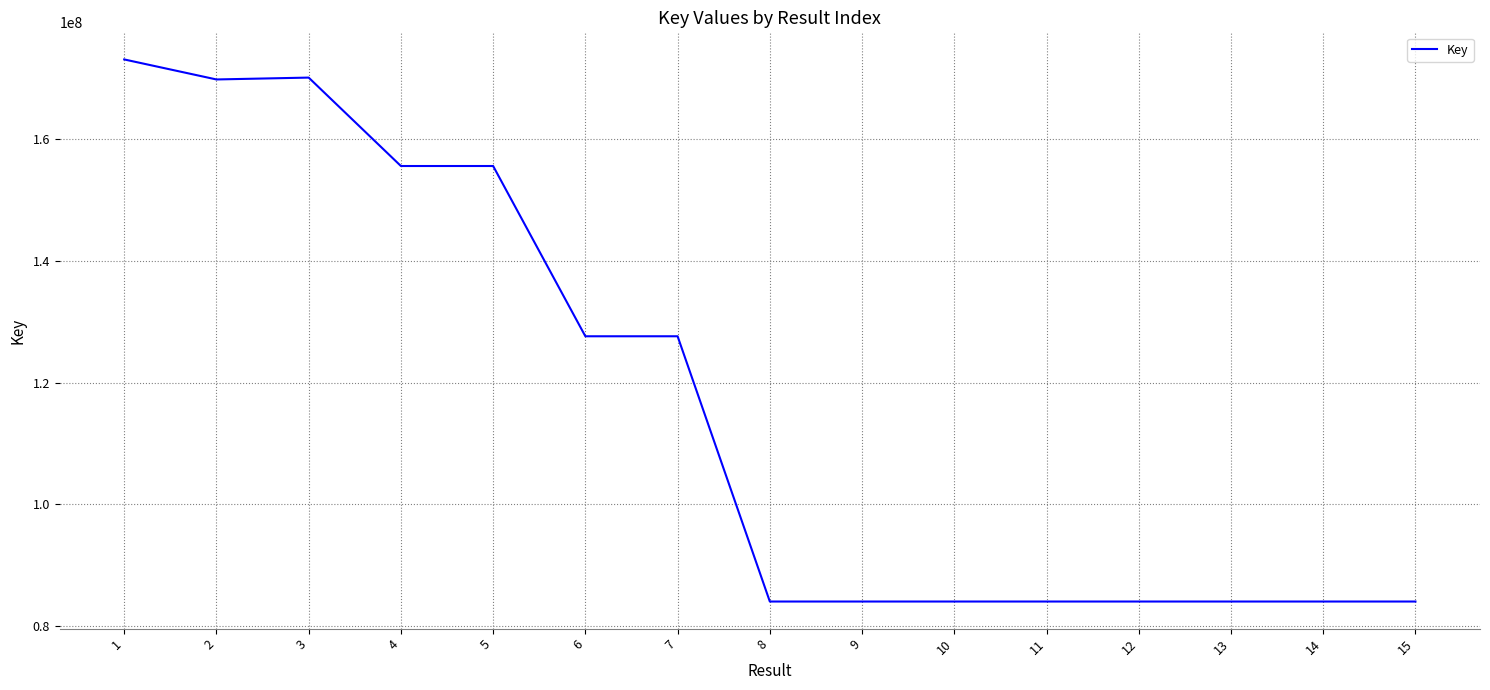

What is the greatest value displayed?

173008029